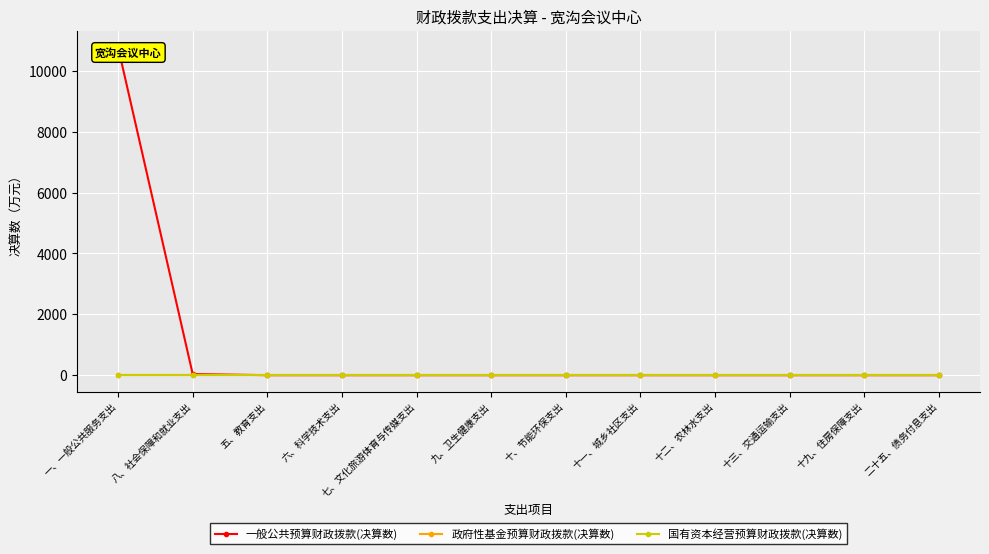

What is the label of the 4th point from the left?

六、科学技术支出